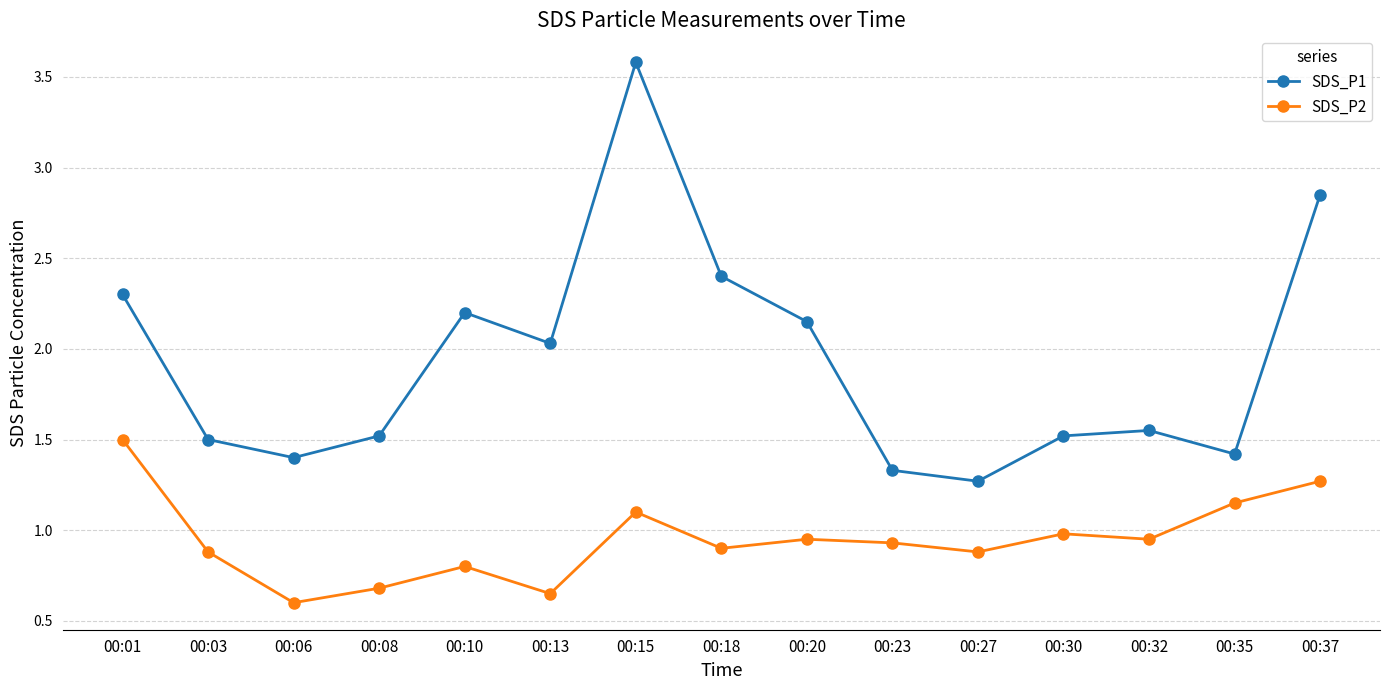

List the series in order of their peak value, lowest first.

SDS_P2, SDS_P1